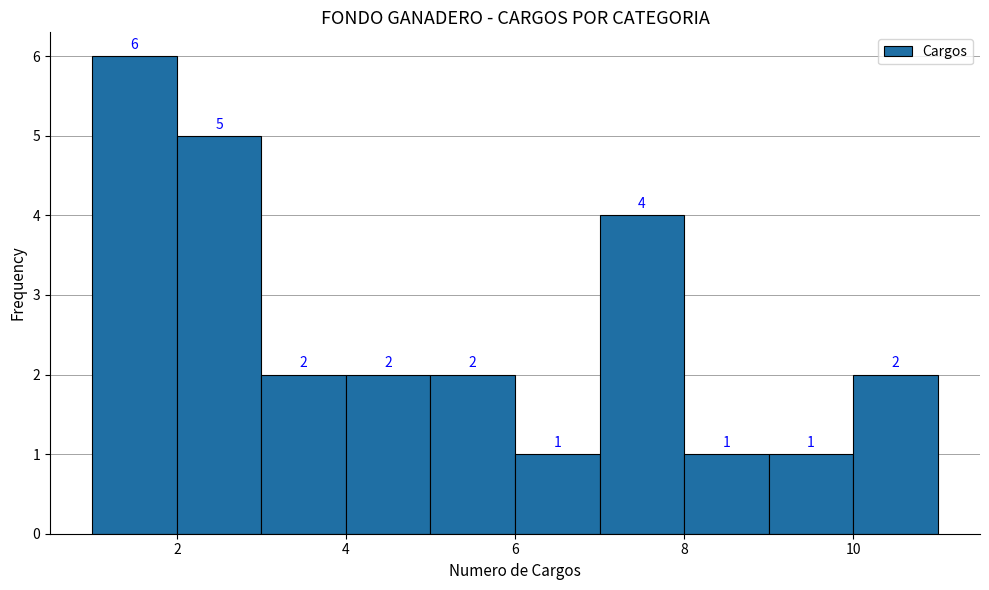

Over which range of the x-axis is the bar tallest?

1 to 2